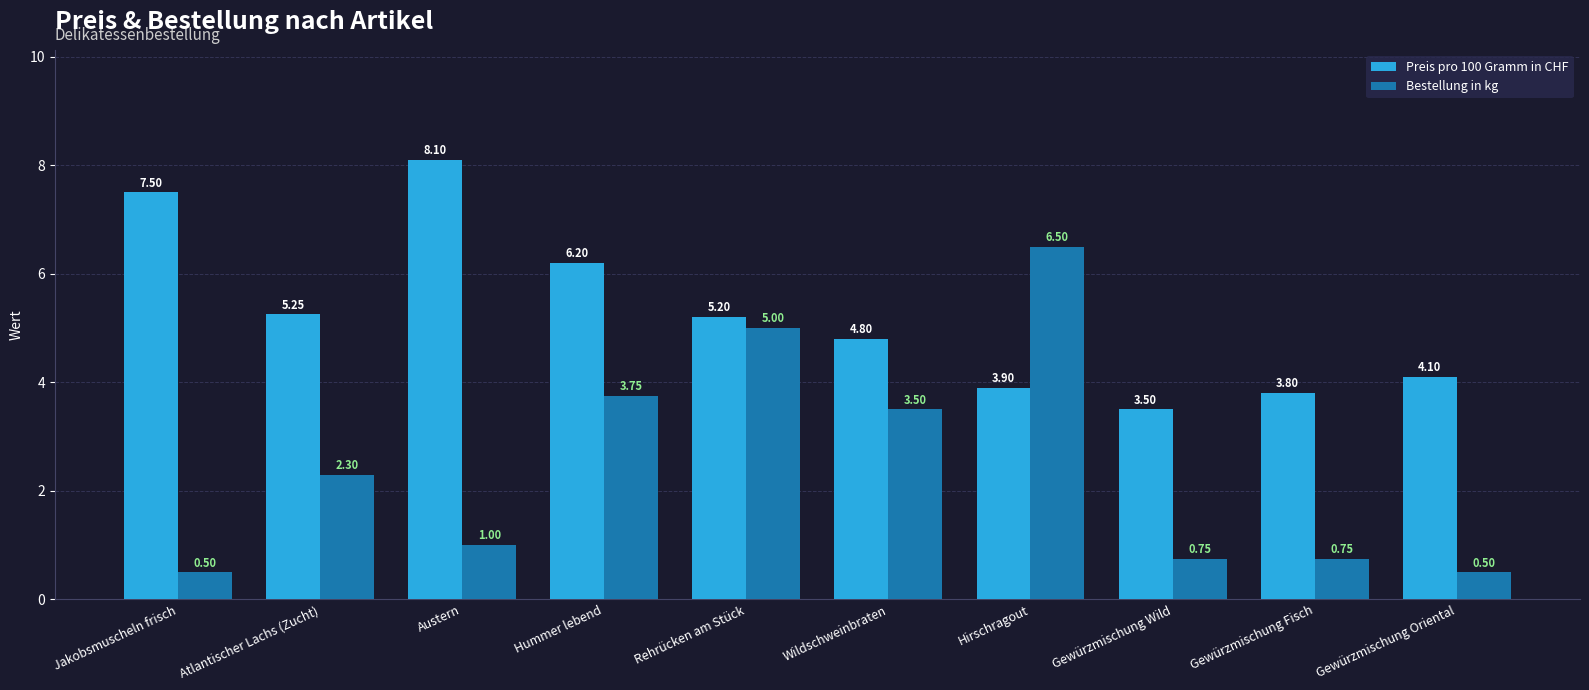

What is the minimum value for Bestellung in kg?

0.5